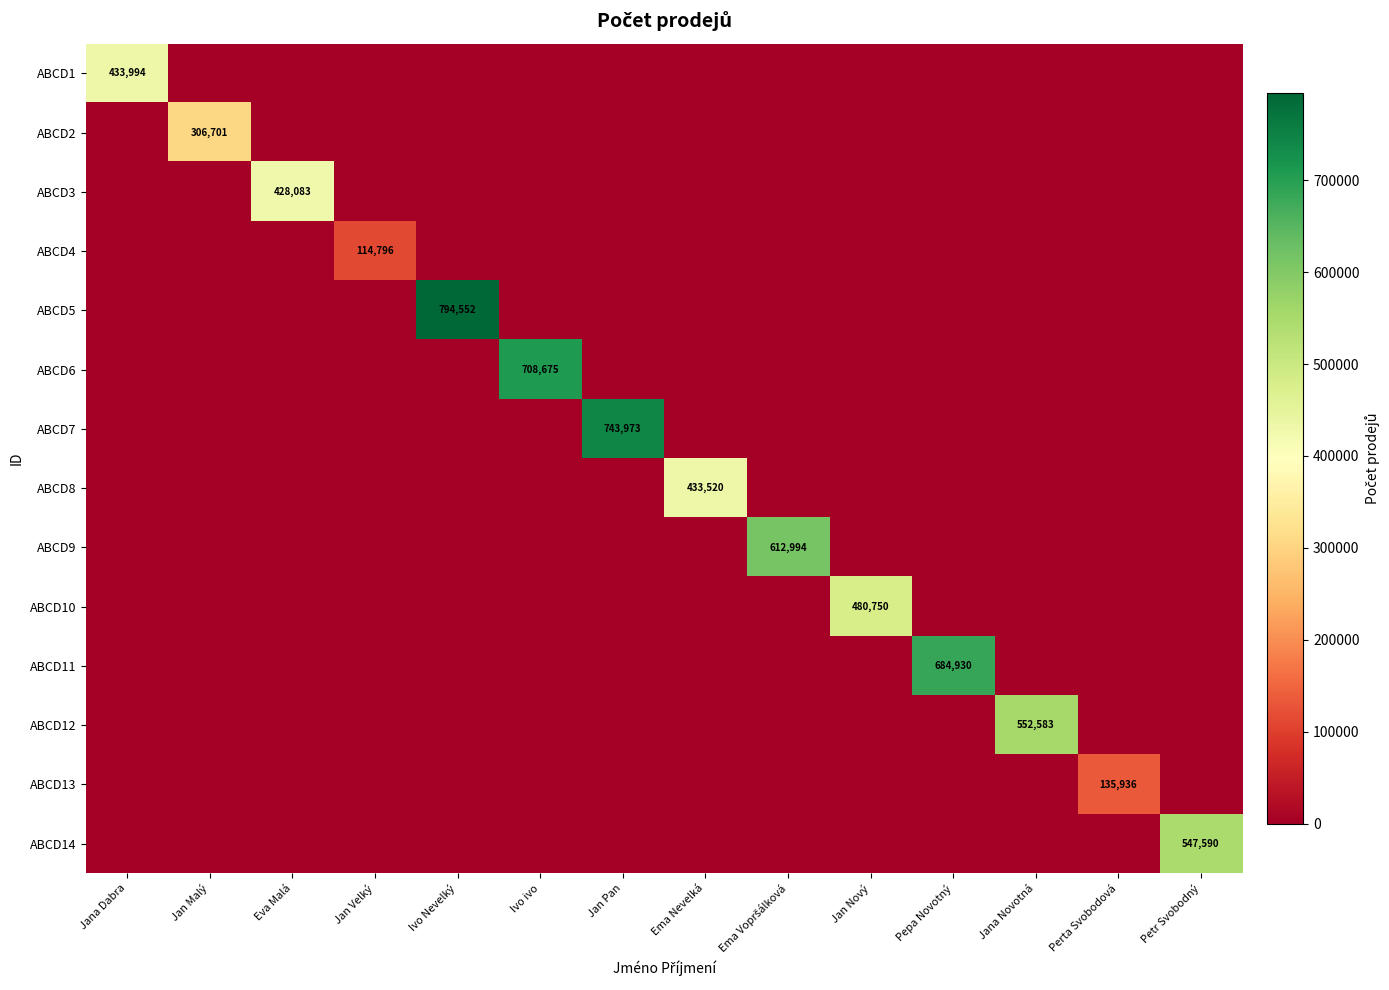

The value of ABCD13 at Perta Svobodová is 135936. True or false?

True